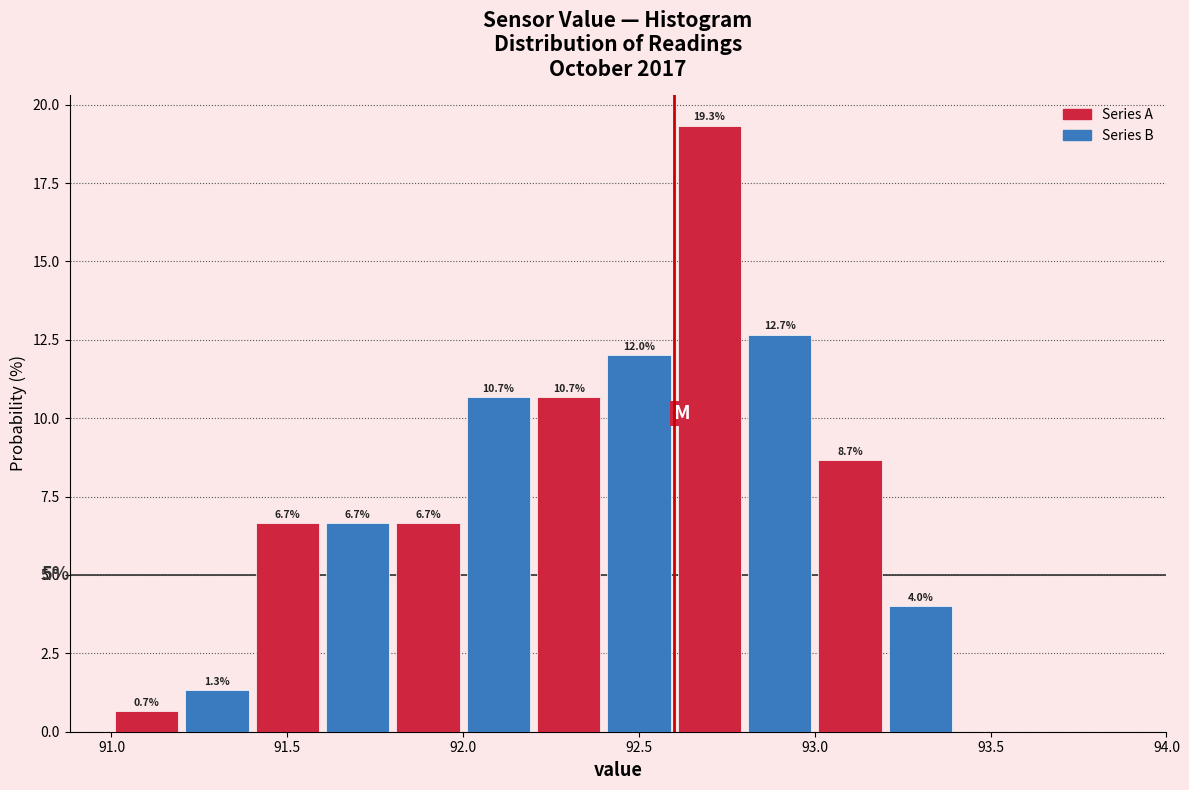

Which range on the x-axis has the tallest bar?

92.6 to 92.8